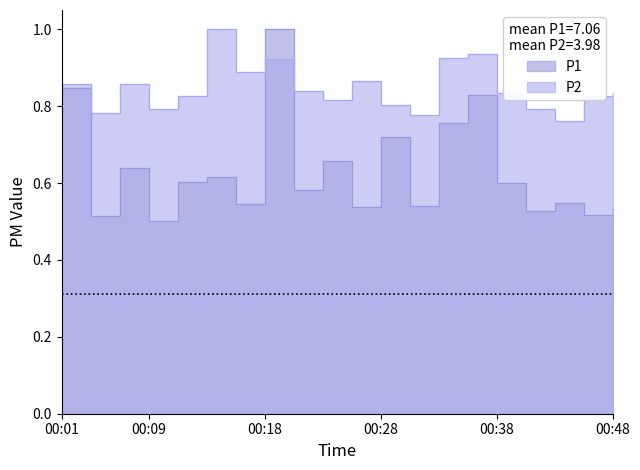

What is the average value of the P2 series?

0.8